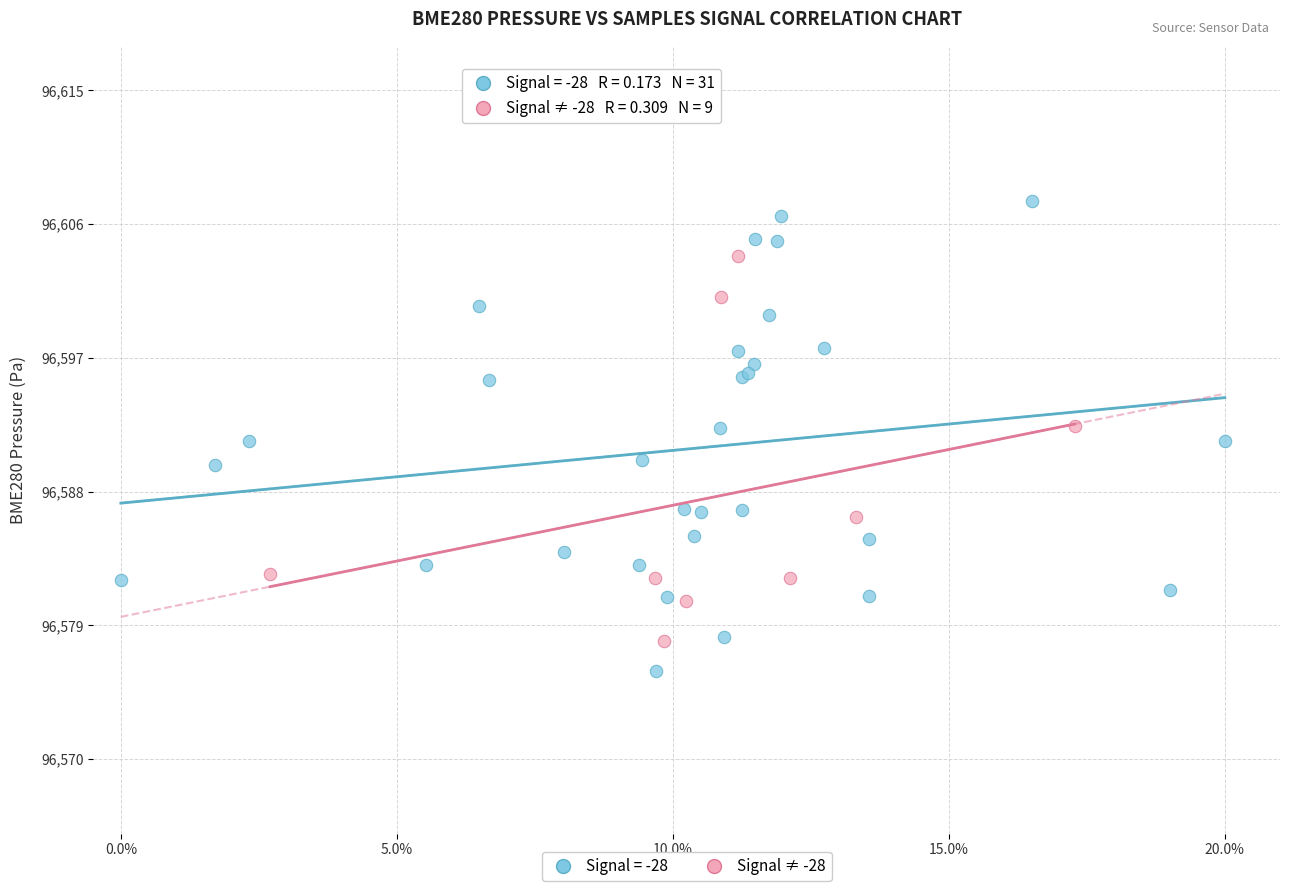

Which series has the largest Y range (max minus min)?

Signal = -28